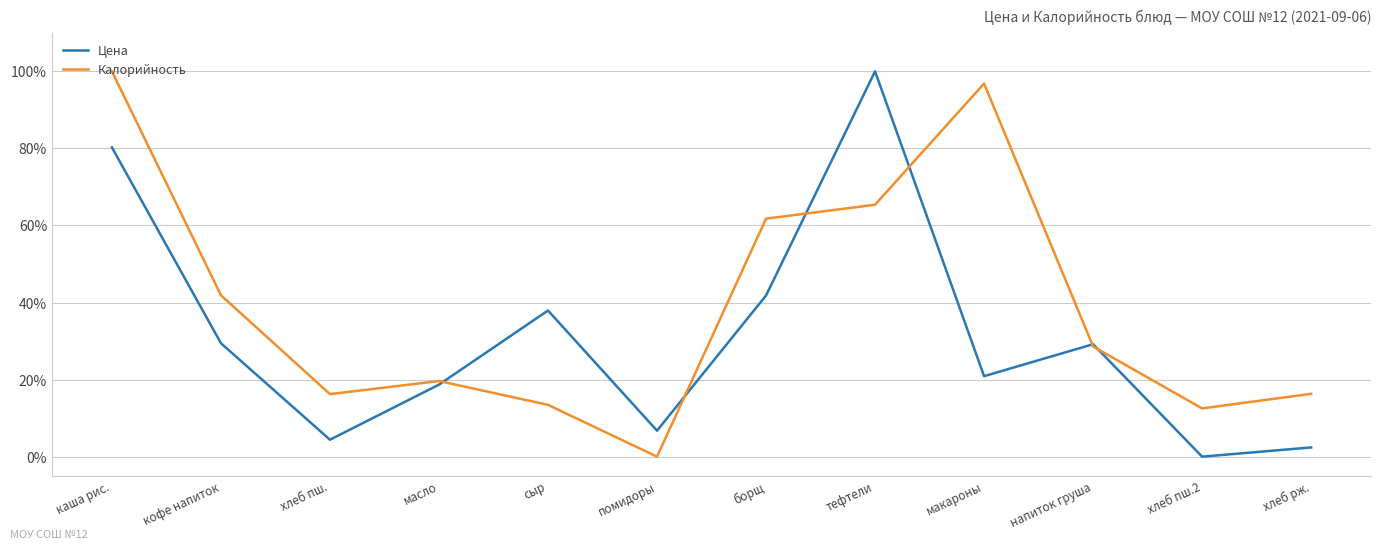

What is the difference between the highest and lowest values at макароны?

75.9